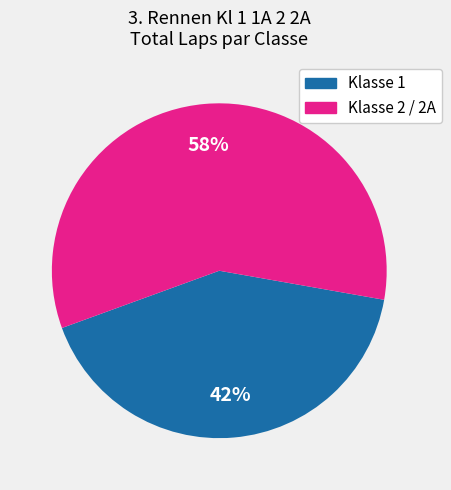

Rank the categories by value from highest to lowest.

Klasse 2 / 2A, Klasse 1